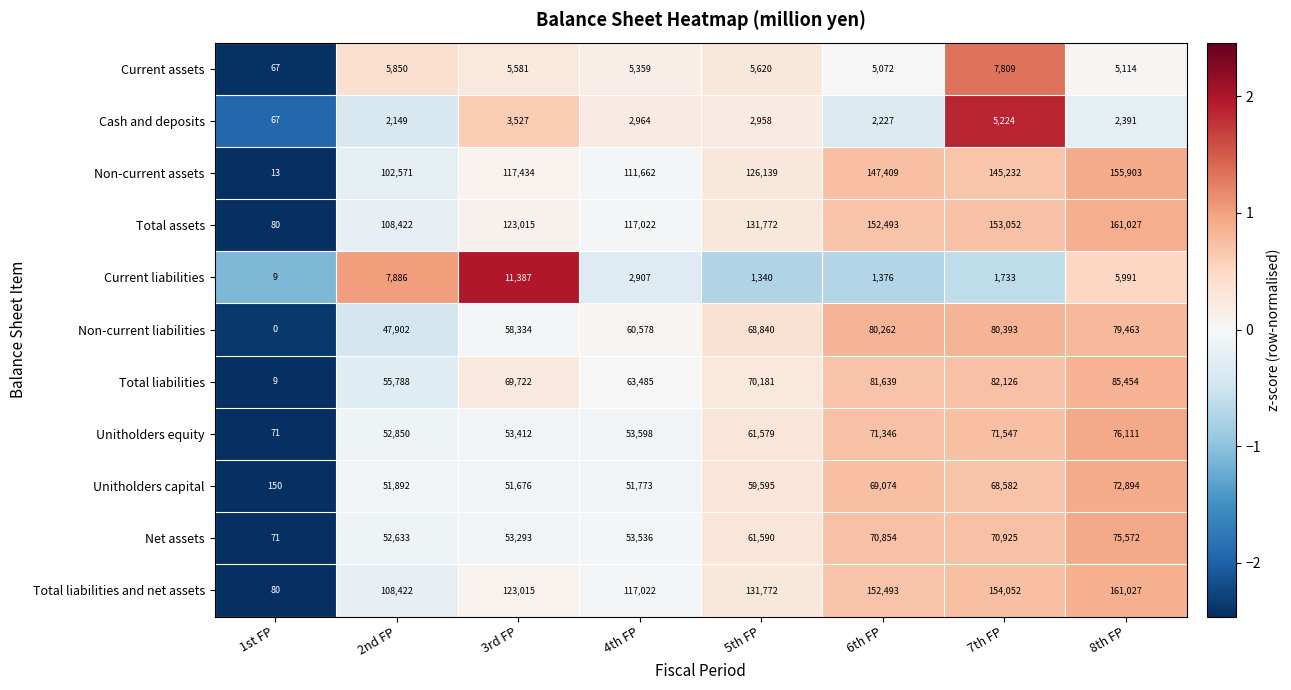

Which series has the largest total across all categories?

Total liabilities and net assets